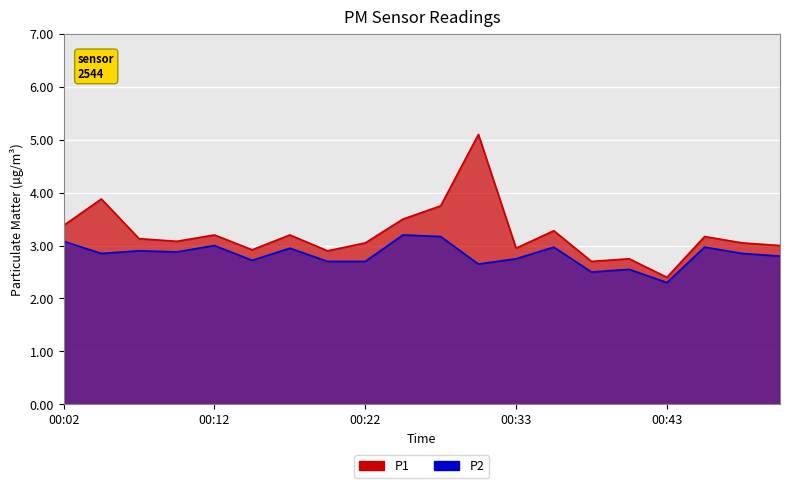

Rank the series by their average value, from lowest to highest.

P2, P1